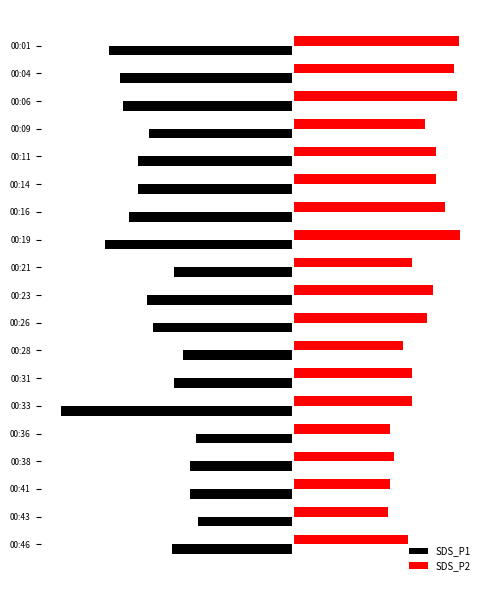

Rank the series by their average value, from lowest to highest.

SDS_P1, SDS_P2